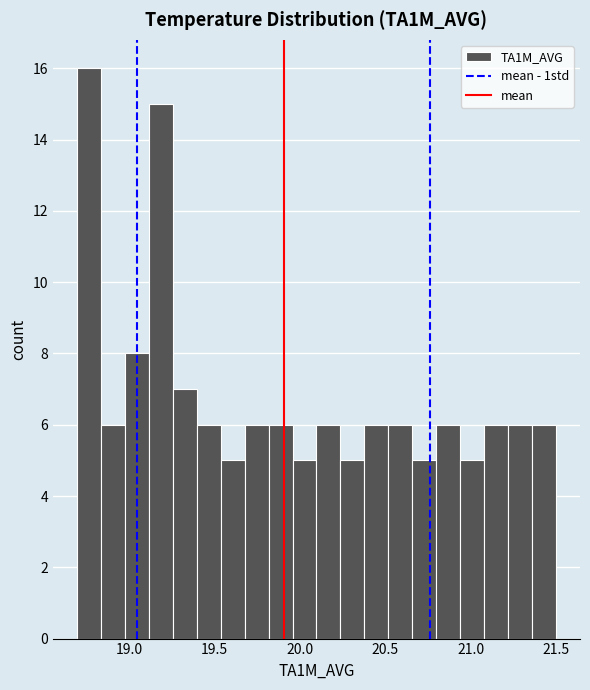

Read against the x-axis, roughly where is the centre of the tallest bar?

18.75